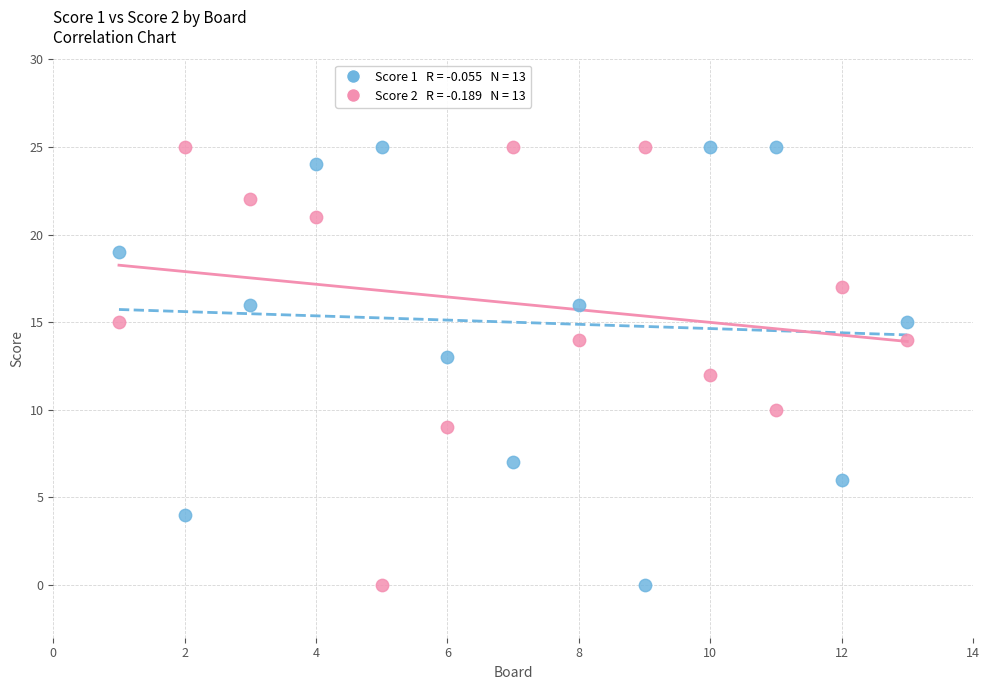

Across all data points, what is the range of X values (max minus min)?

12